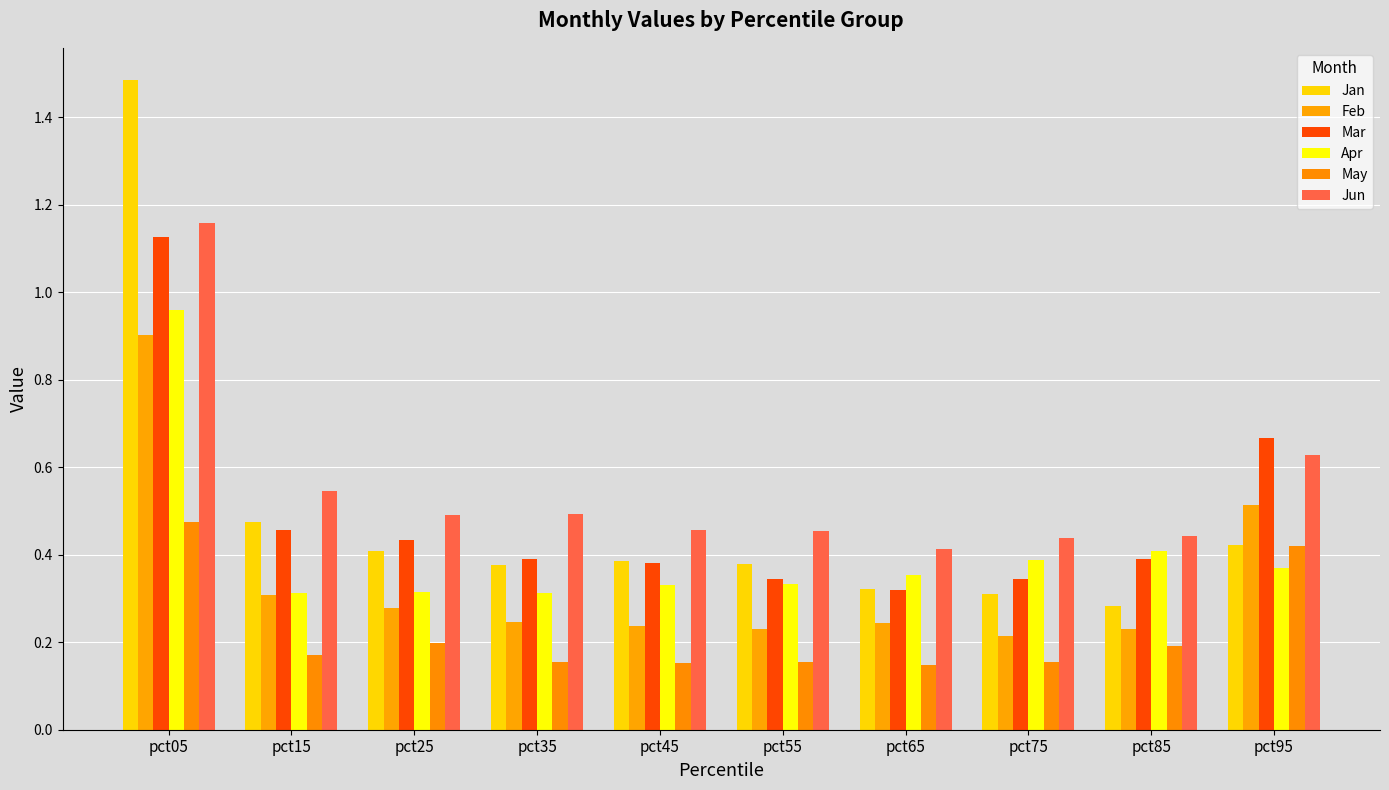

Which series has the largest total across all categories?

Jun